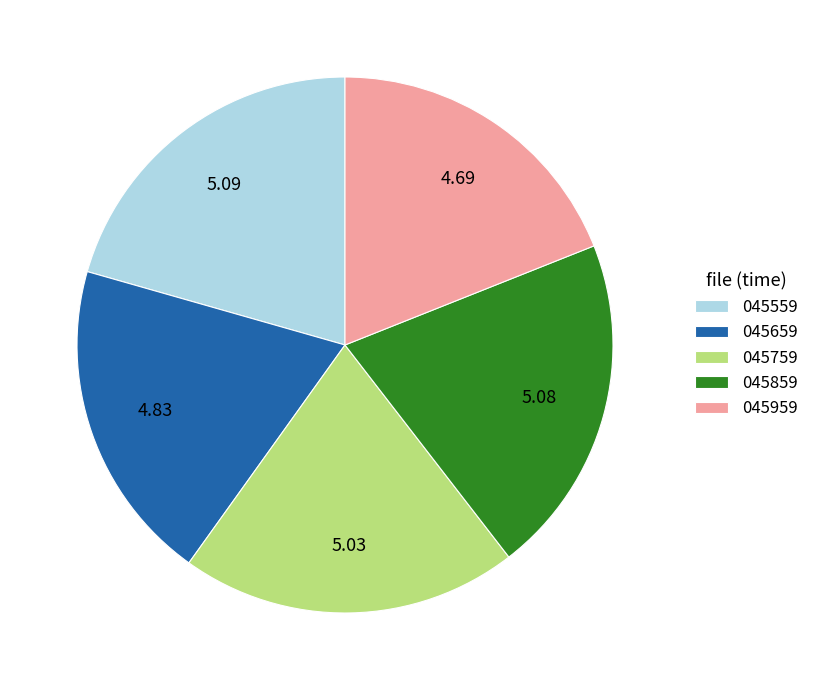

Is there any slice that represents more than half of the pie?

No